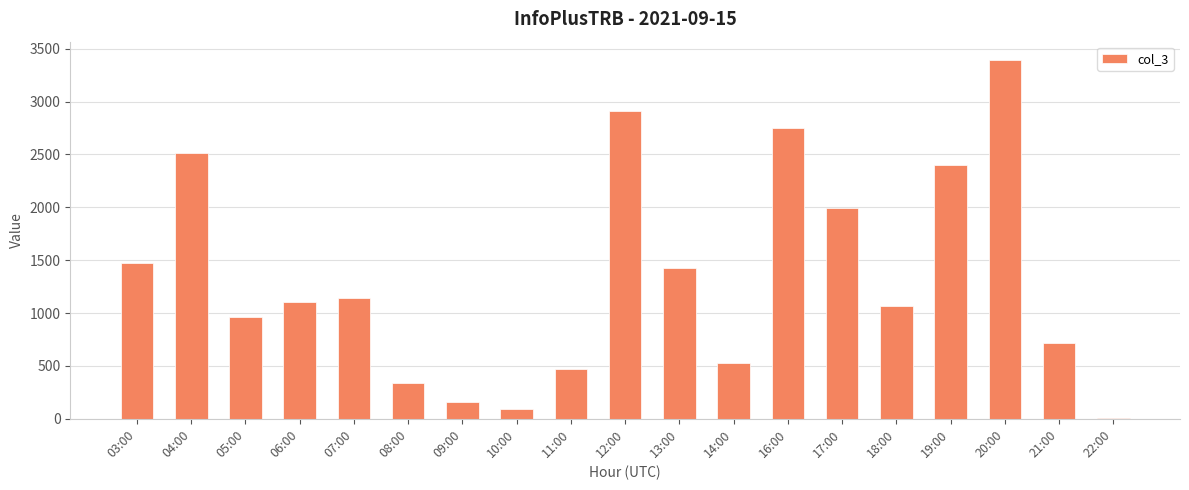

What is the change in value from 17:00 to 19:00?

+410